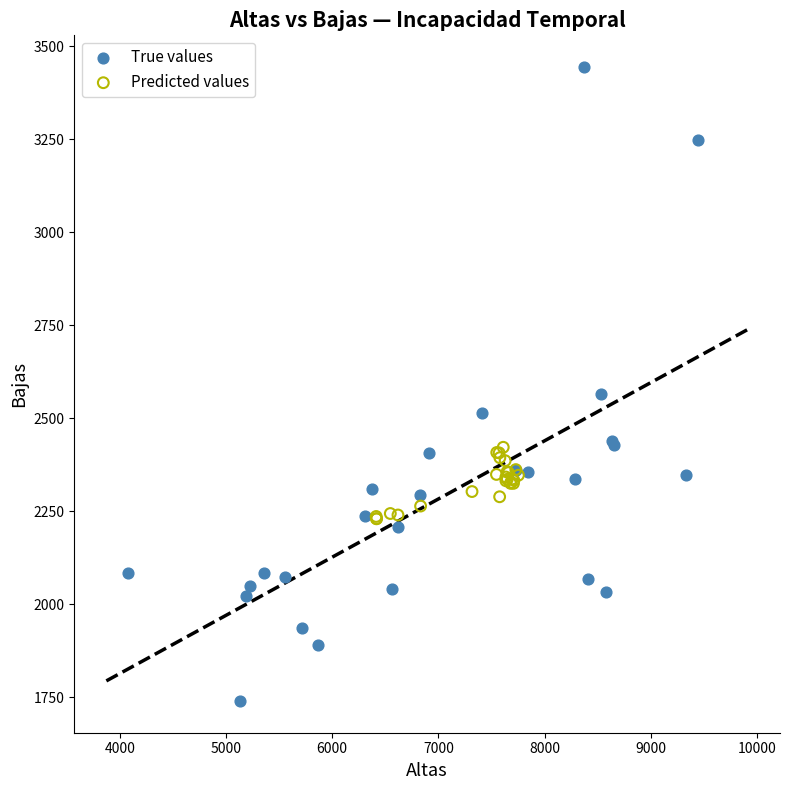

Which series contains the highest Y value?

True values